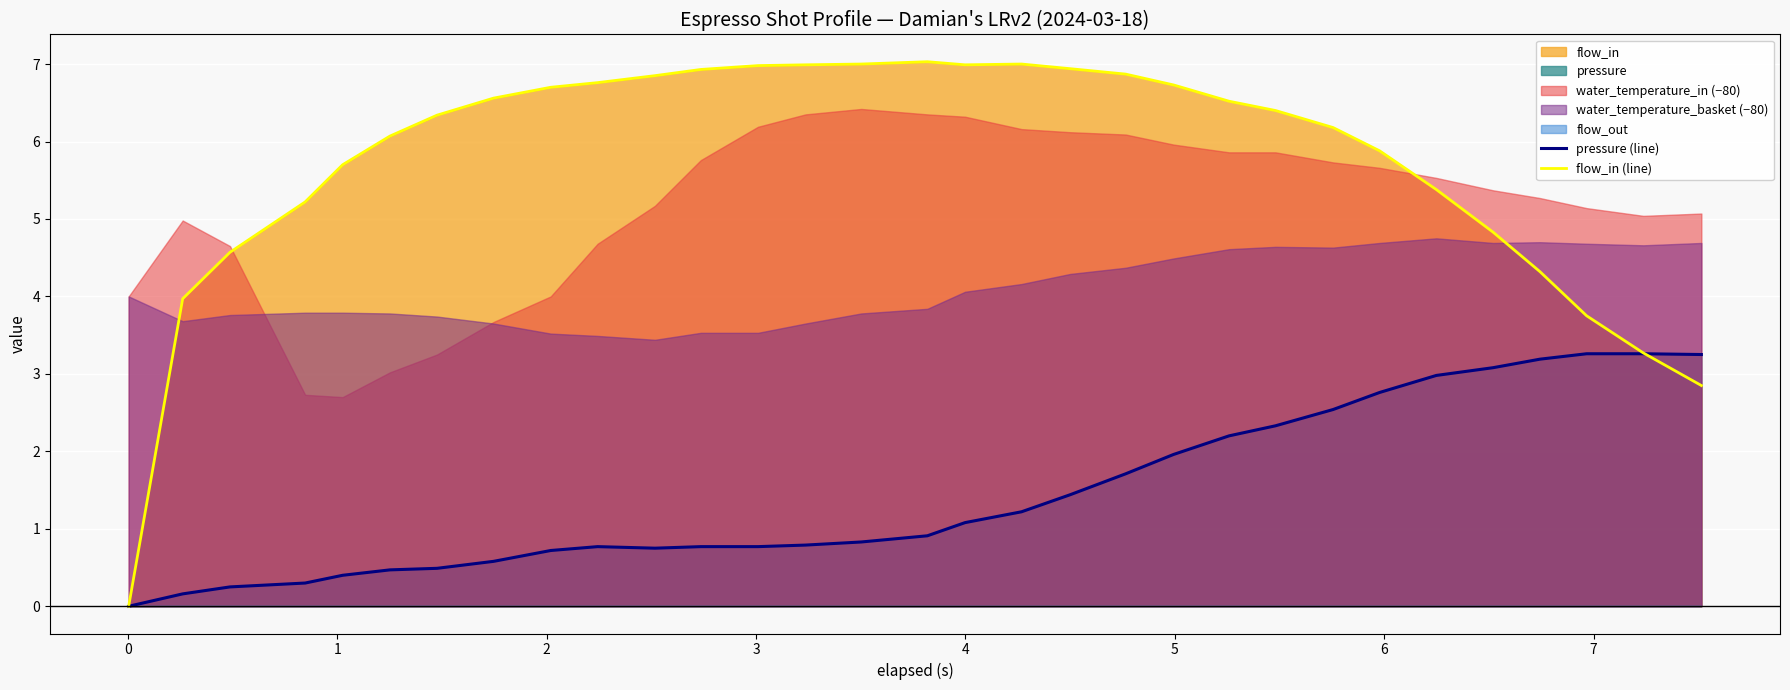

Which series has the largest total across all categories?

flow_in (line)